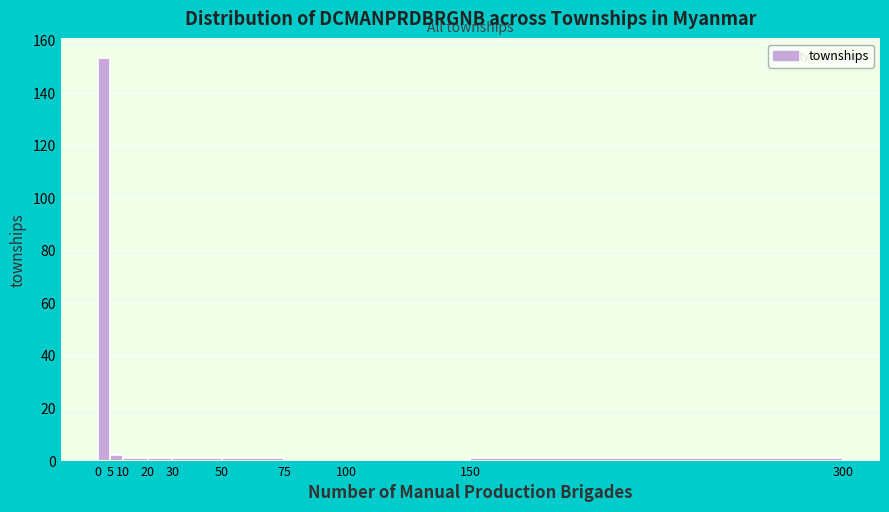

Over which range of the x-axis is the bar tallest?

0 to 5